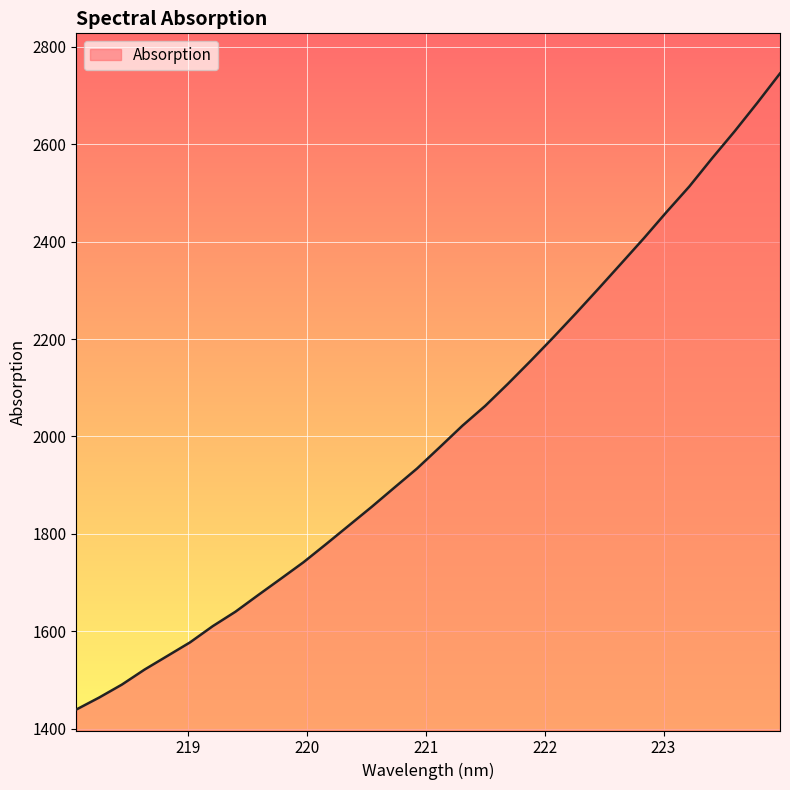

What is the minimum value shown in the chart?

1439.1